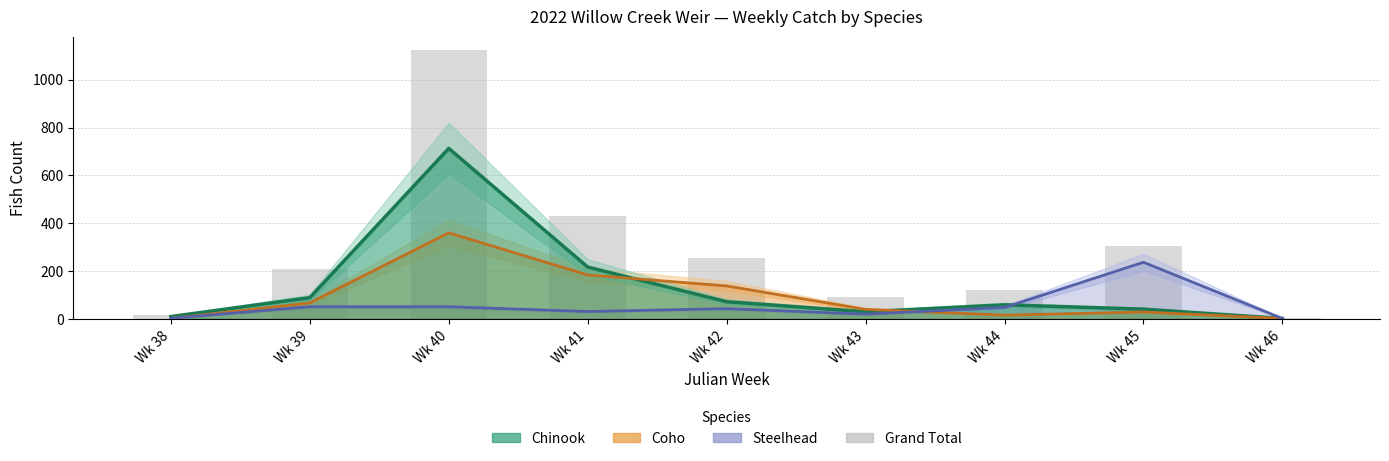

Does the chart contain any negative values?

No